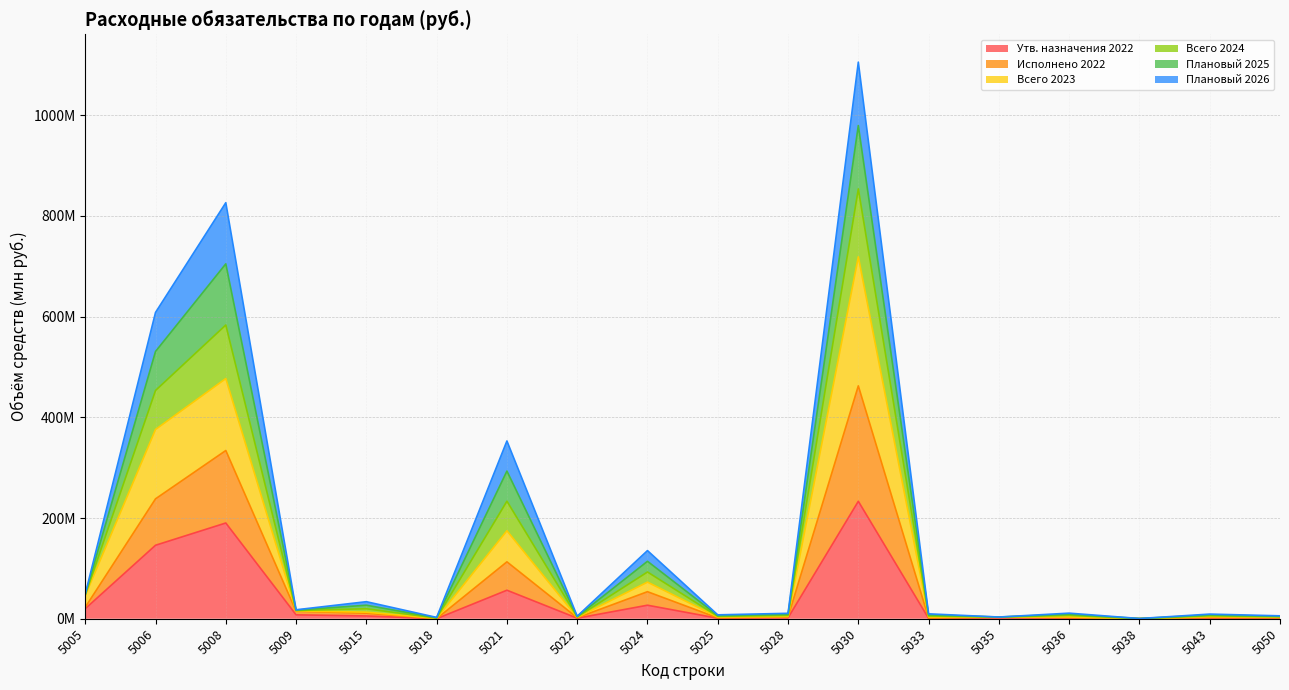

How many data points in Плановый 2025 are less than 8?

8